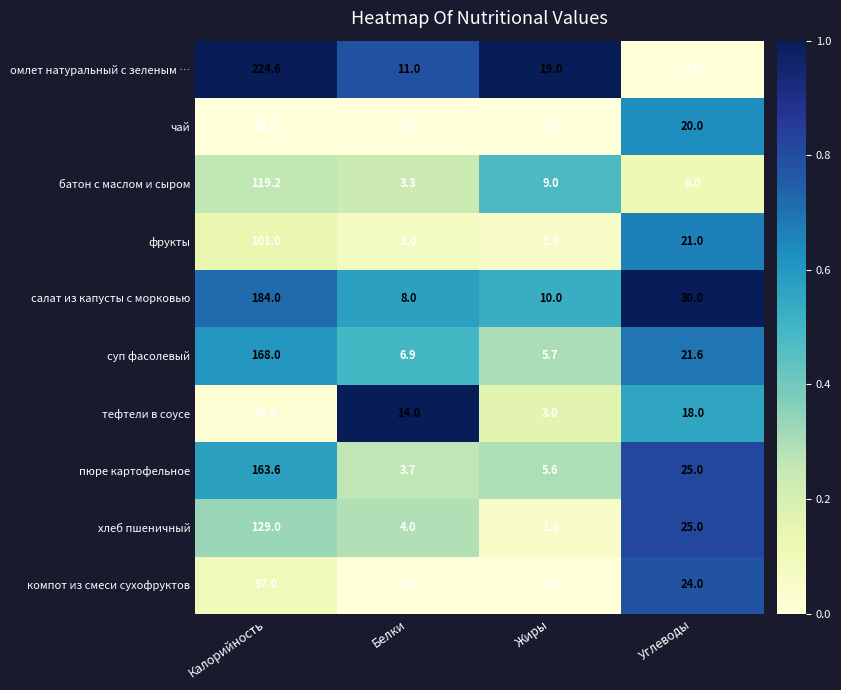

How many categories are shown in the chart?

4